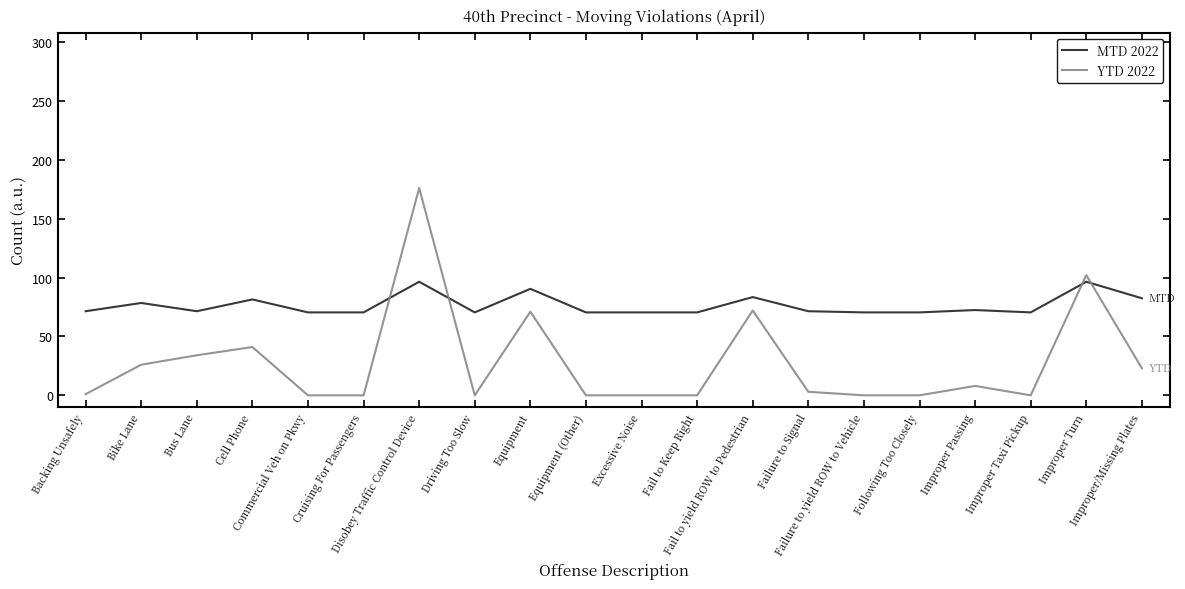

Which series has the largest range (max minus min)?

YTD 2022